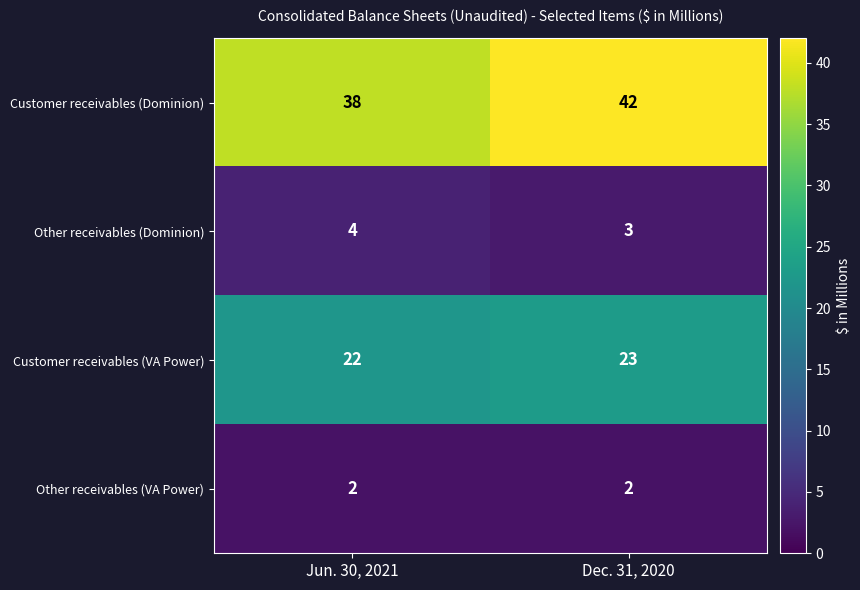

Reading right to left, extract all data points from this chart.

Customer receivables (Dominion): Dec. 31, 2020=42	Jun. 30, 2021=38
Other receivables (Dominion): Dec. 31, 2020=3	Jun. 30, 2021=4
Customer receivables (VA Power): Dec. 31, 2020=23	Jun. 30, 2021=22
Other receivables (VA Power): Dec. 31, 2020=2	Jun. 30, 2021=2